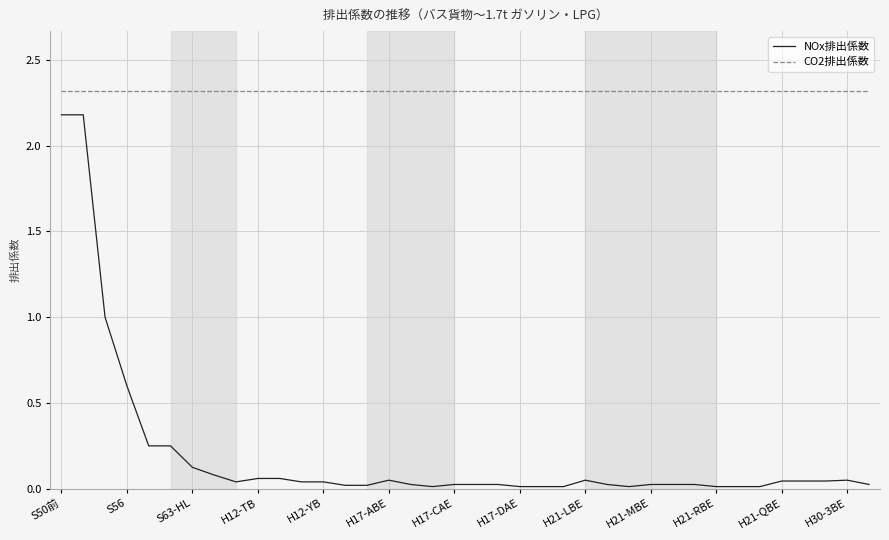

What is the difference between the maximum and minimum values in the NOx排出係数 series?

2.2